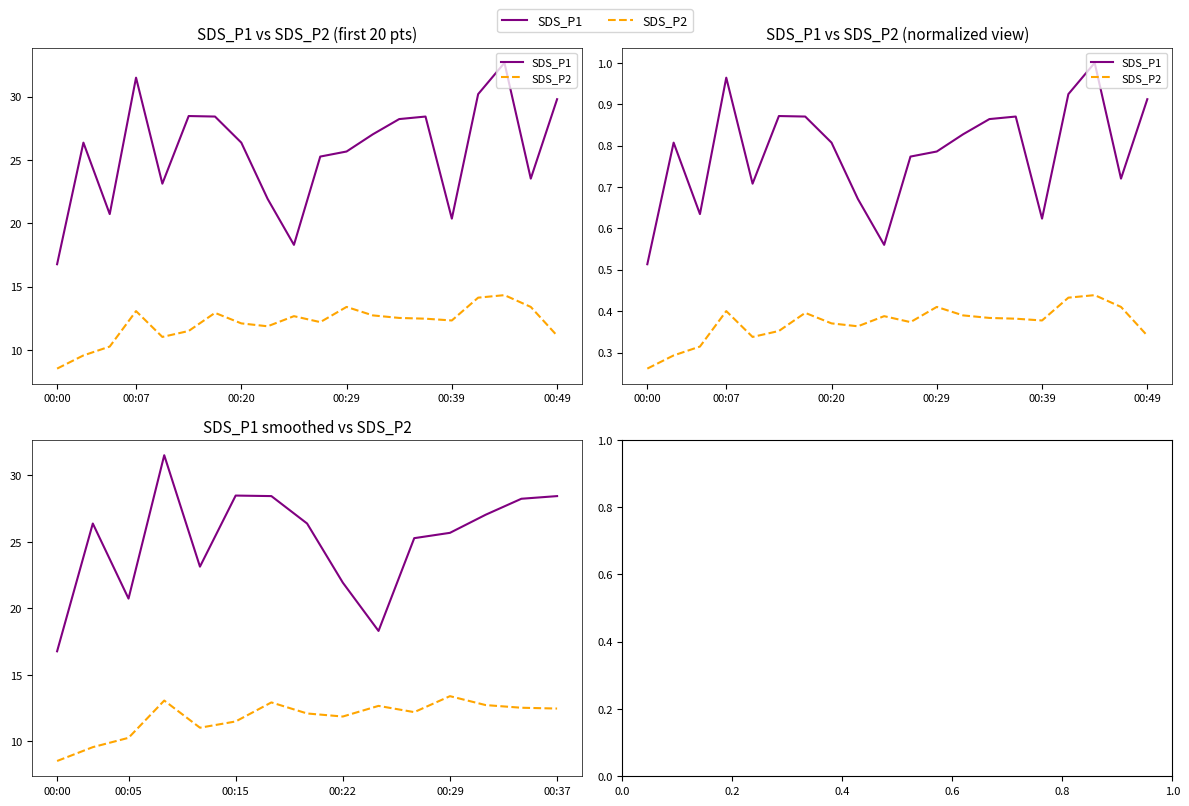

Reading right to left, extract all data points from this chart.

SDS_P1: 28.4	28.2	27.0	25.7	25.3	18.3	21.9	26.4	28.4	28.5	23.1	31.5	20.7	26.4	16.8
SDS_P2: 12.5	12.5	12.7	13.4	12.2	12.7	11.9	12.1	12.9	11.5	11.0	13.1	10.3	9.6	8.5